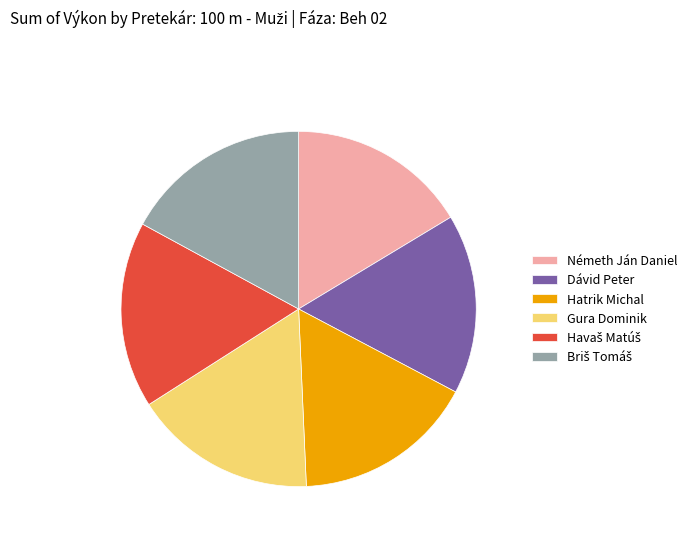

The Németh Ján Daniel slice represents 23% of the pie. True or false?

False